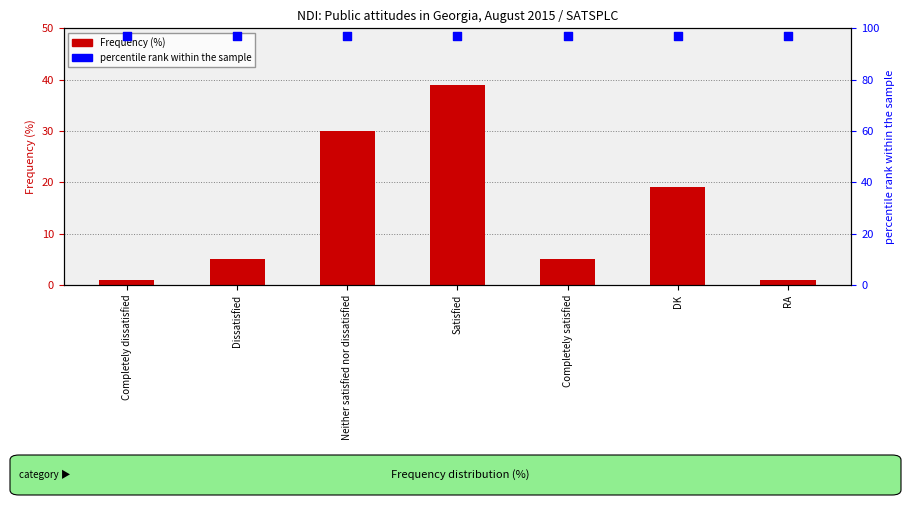

Which series has the widest spread of Y values?

Frequency (%)